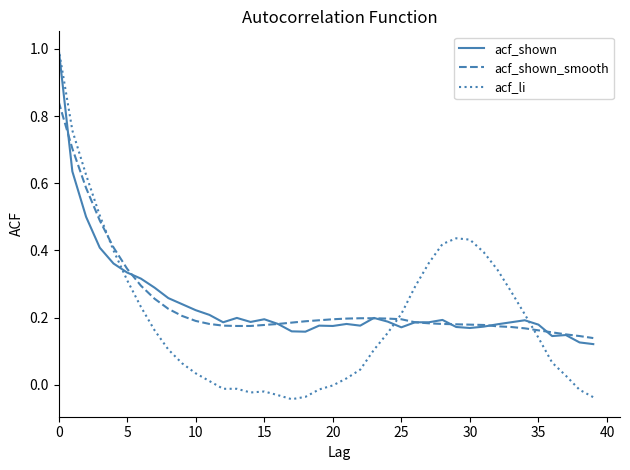

Which series has the largest range (max minus min)?

acf_li